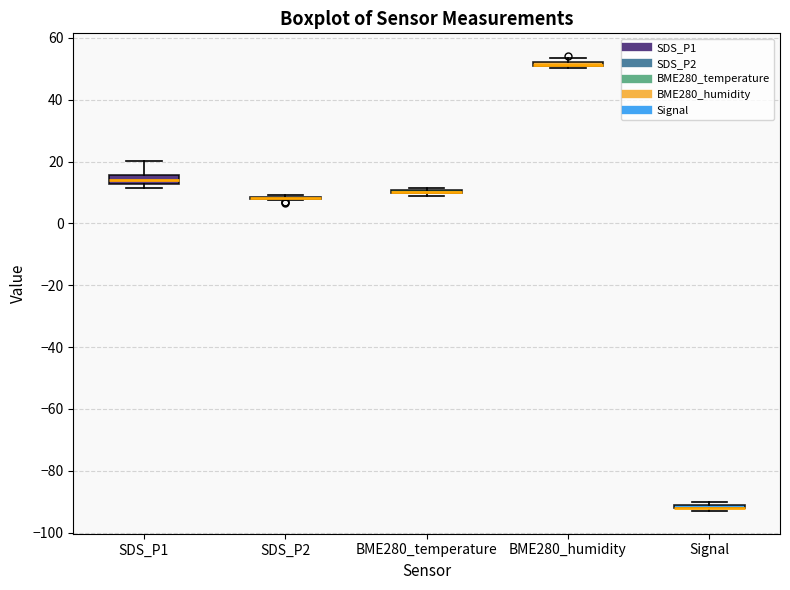

Where is the upper edge of the box for BME280_humidity on the y-axis? The values are not printed on the chart, so give them approximately, as read against the axis.

52